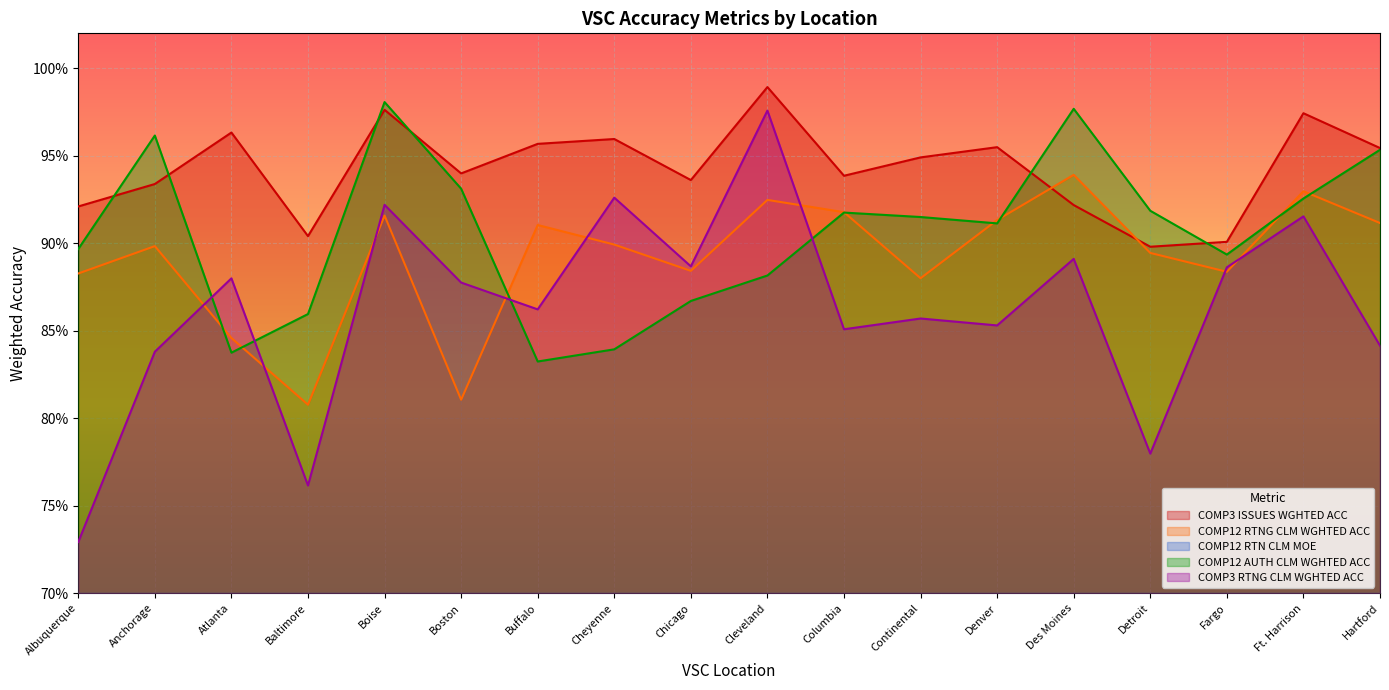

At which category does COMP12_RTN_CLM_MOE reach its first local valley?

Anchorage